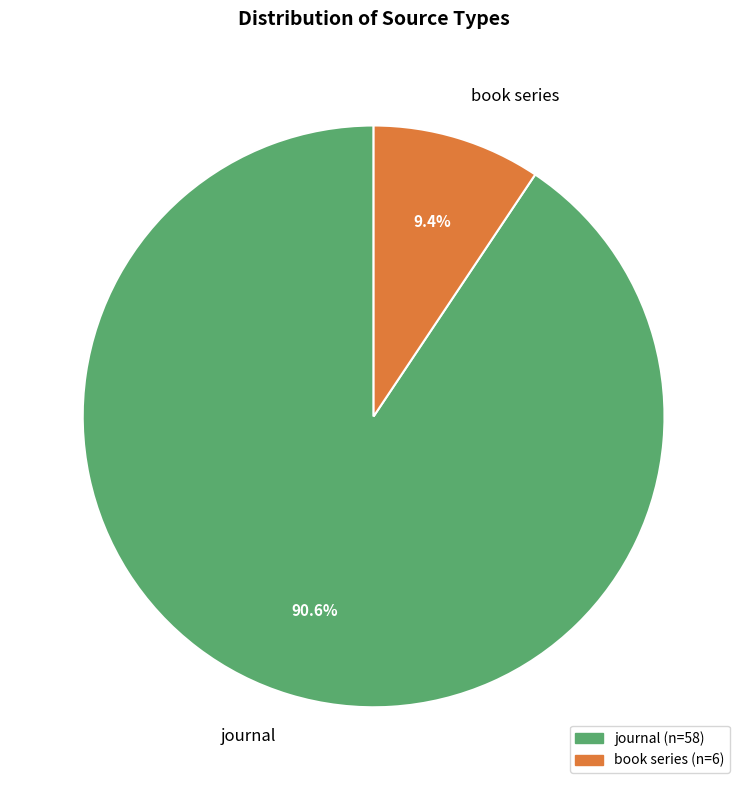

Which category has the biggest portion of the pie?

journal